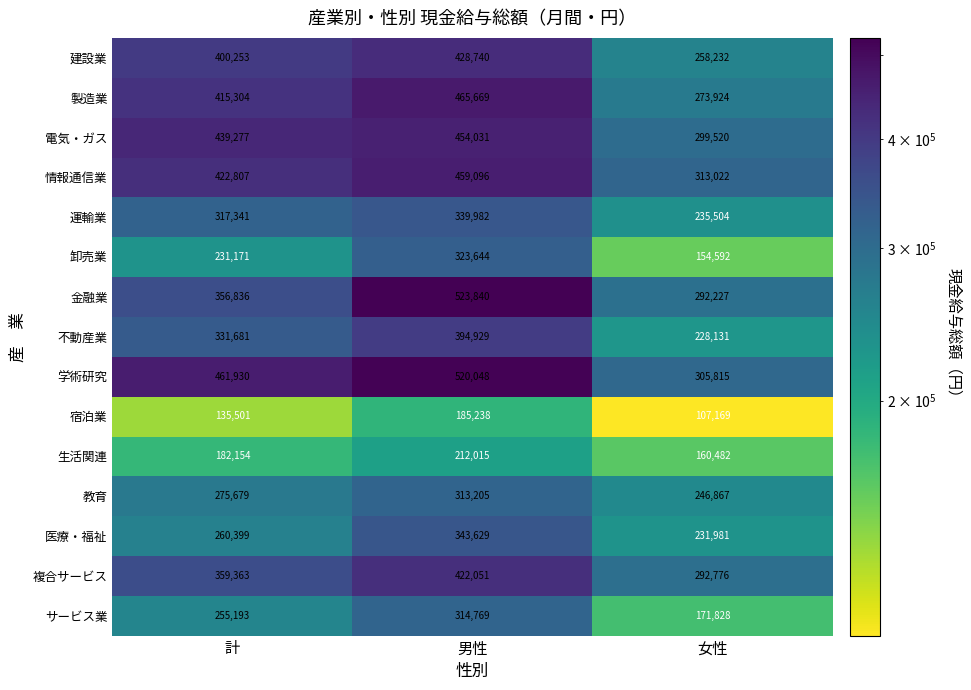

Rank the categories by 製造業 value from highest to lowest.

男性, 計, 女性